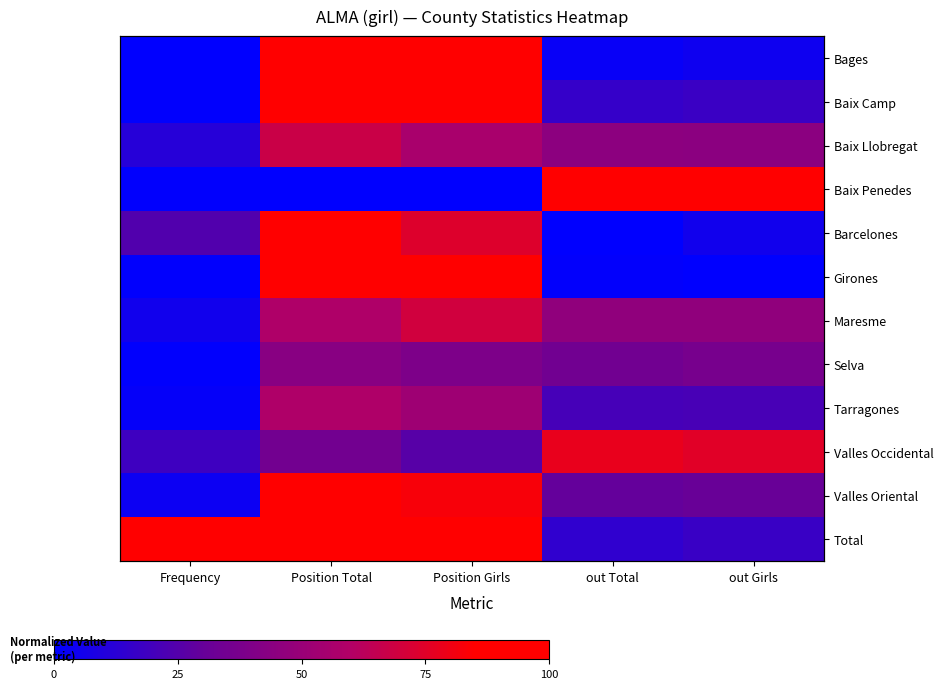

True or false: Valles Oriental has a value of 35.0 at Position Total.

False